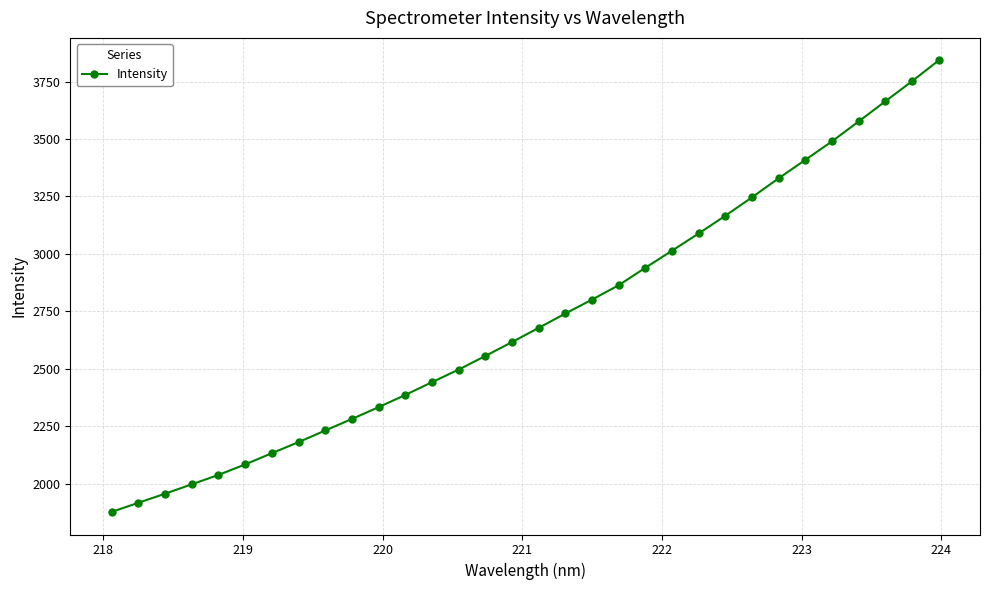

What is the value of the 20th point from the left?

2863.9